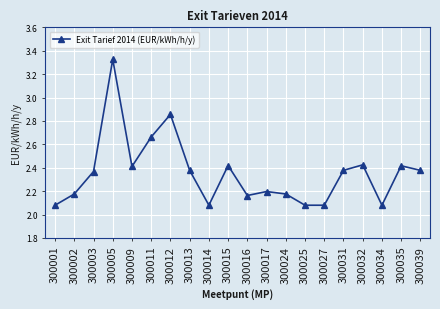

What is the ratio of the value at 300032 to the value at 300012?

0.8